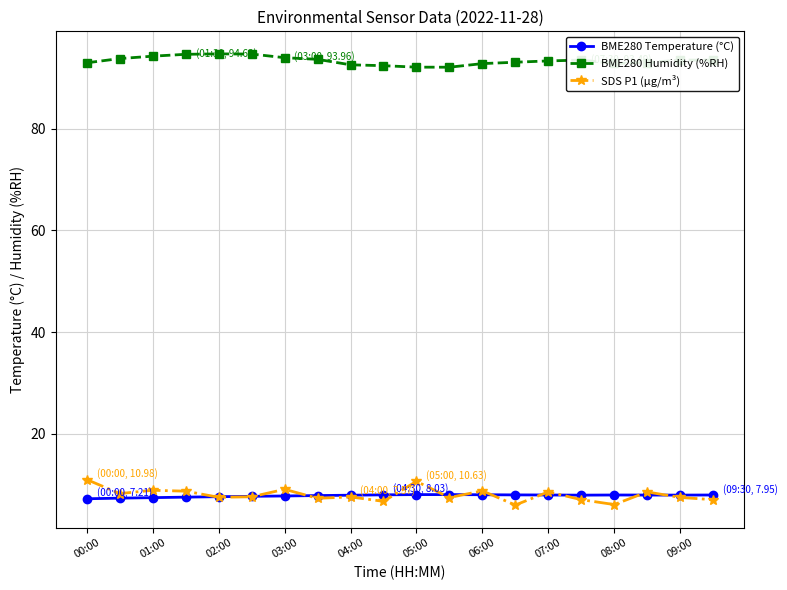

At how many categories does at least one series exceed 73?

20